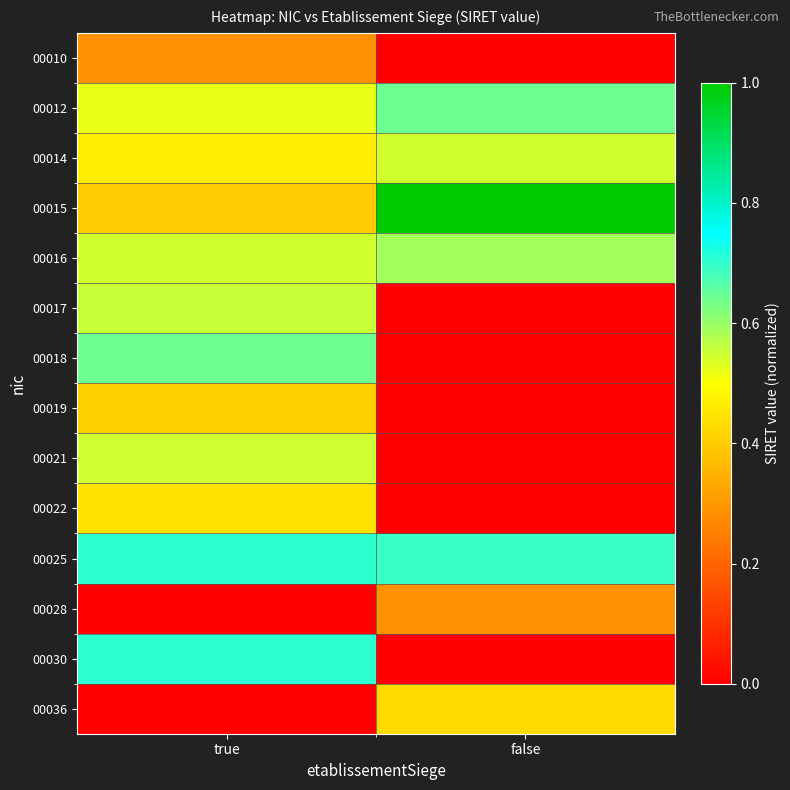

Rank the series at true from highest to lowest value.

00025, 00030, 00018, 00017, 00021, 00016, 00012, 00014, 00022, 00019, 00015, 00010, 00028, 00036